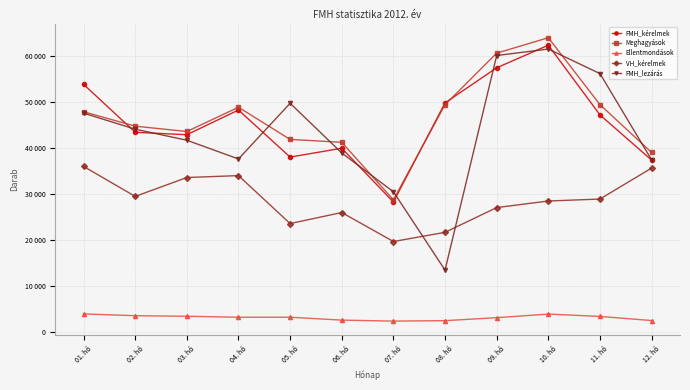

What is the spread (max minus min) of values at 06. hó?

38651